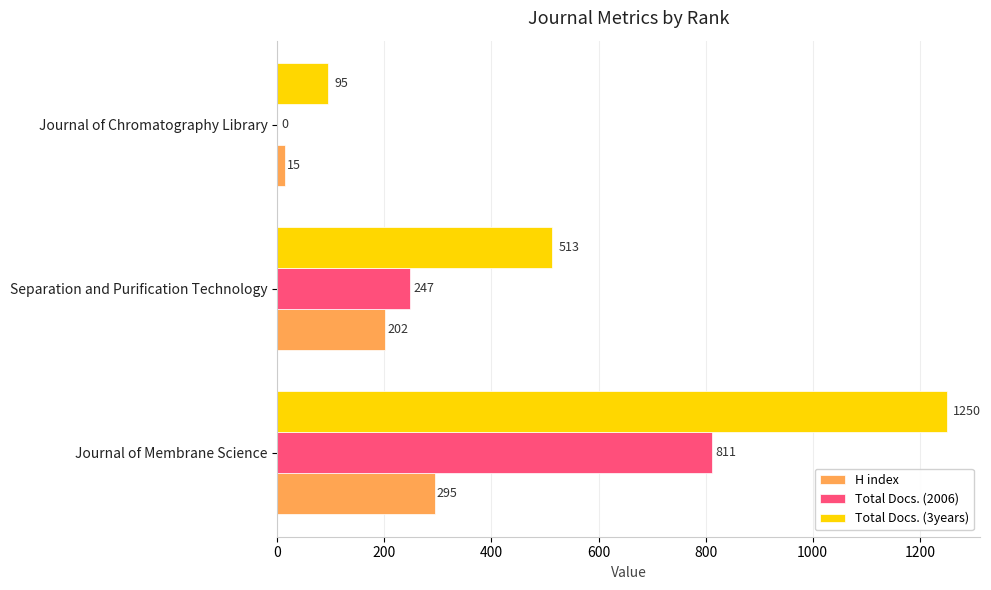

How many Total Docs. (2006) values are between 0 and 811?

3